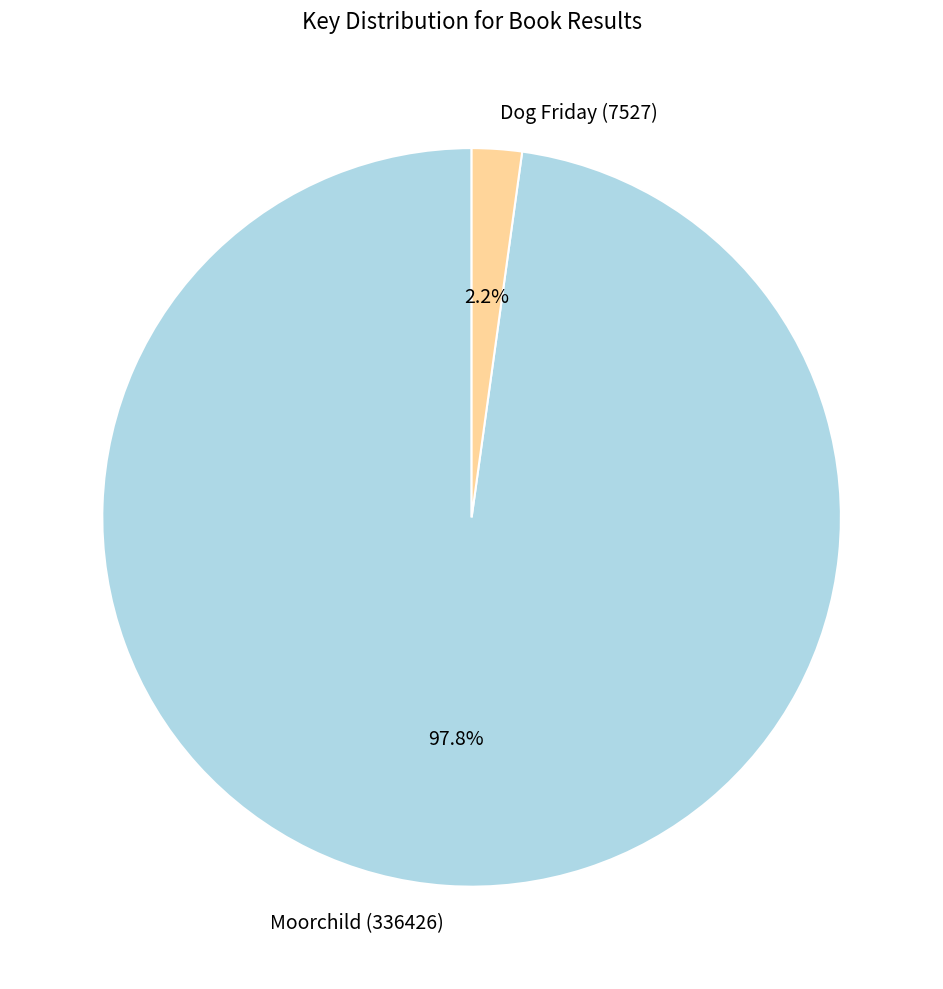

True or false: Dog Friday (7527) accounts for 13% of the total.

False